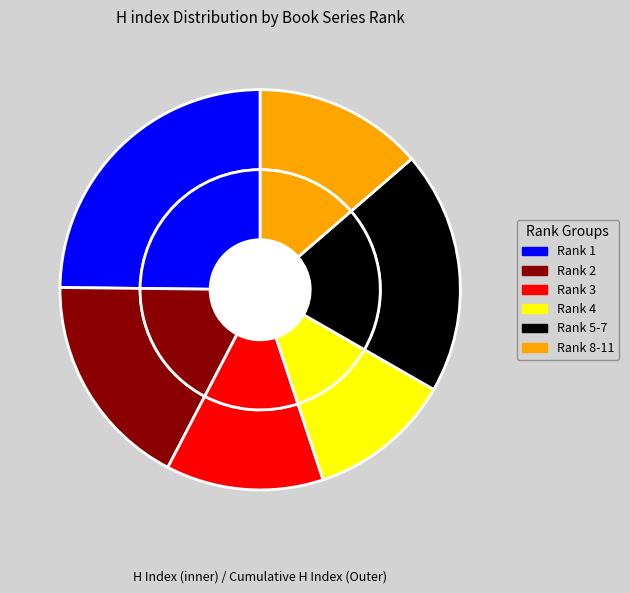

Between Rank 10 and Rank 4, which is larger?

Rank 4